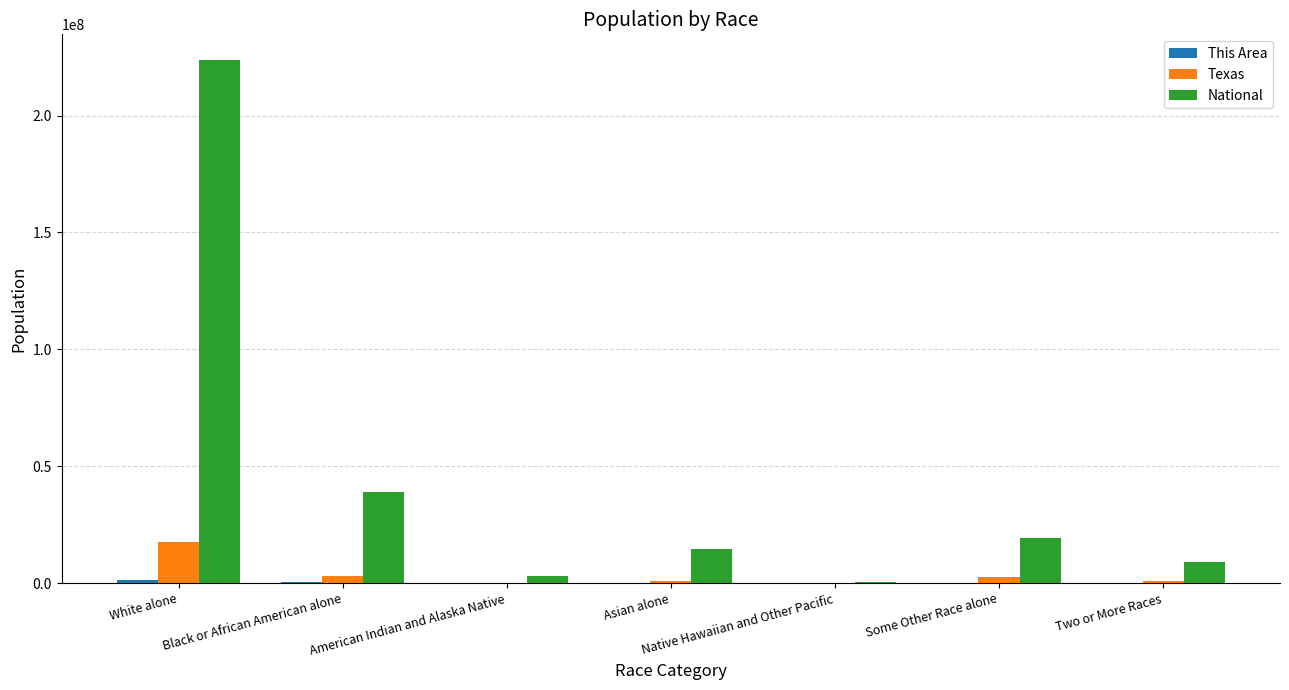

At which label does Texas first exceed 964596?

White alone